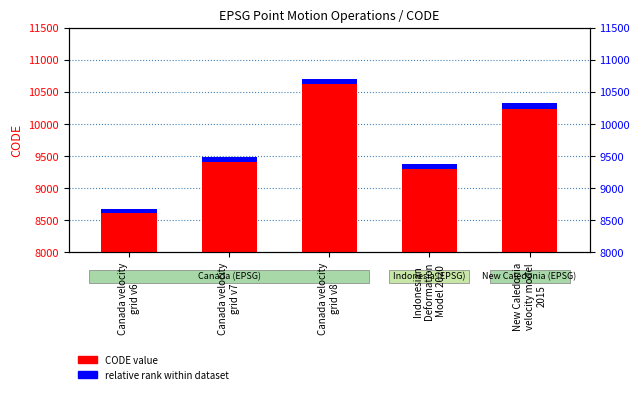

How many values in the CODE value series exceed 9483?

2